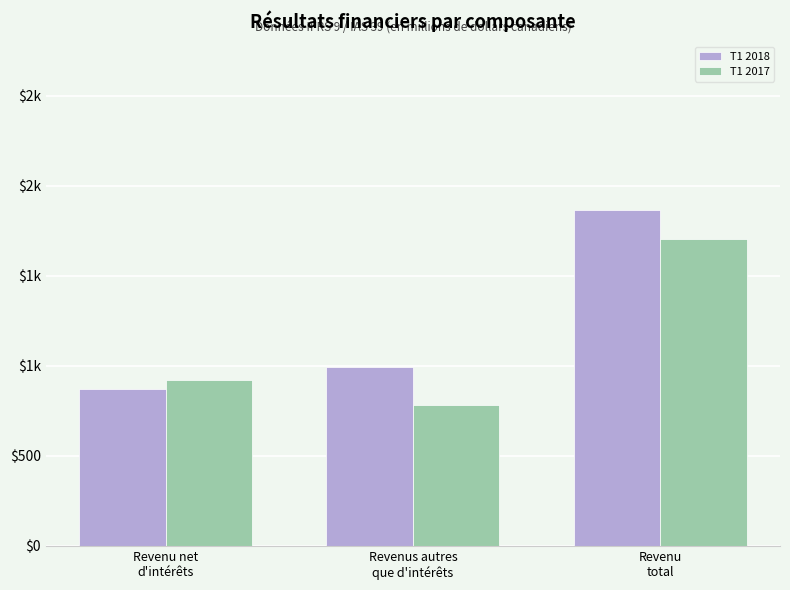

What is the maximum value for T1 2018?

1865